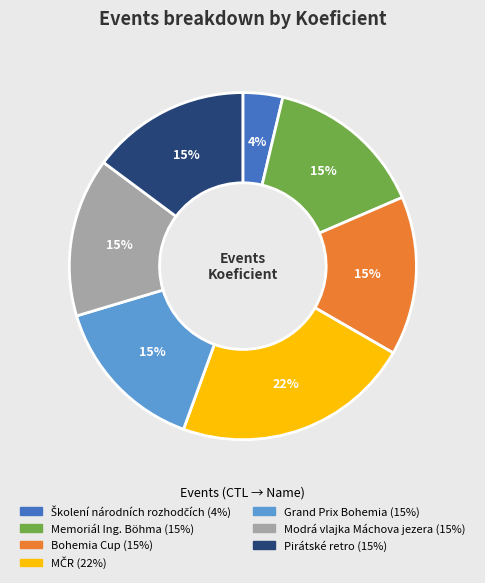

Is there a majority slice in this chart?

No